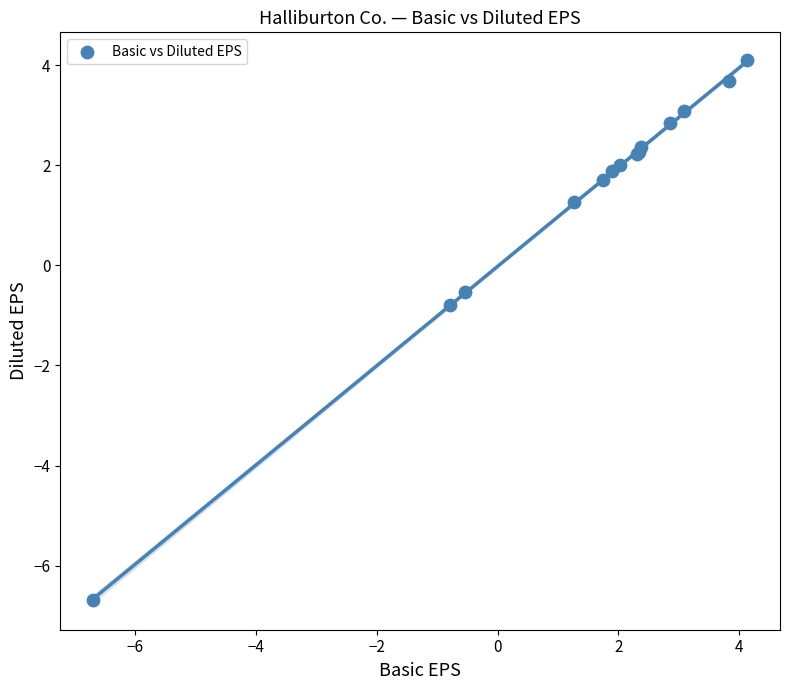

What Y value in the scatter plot is closest to -1?

-0.8